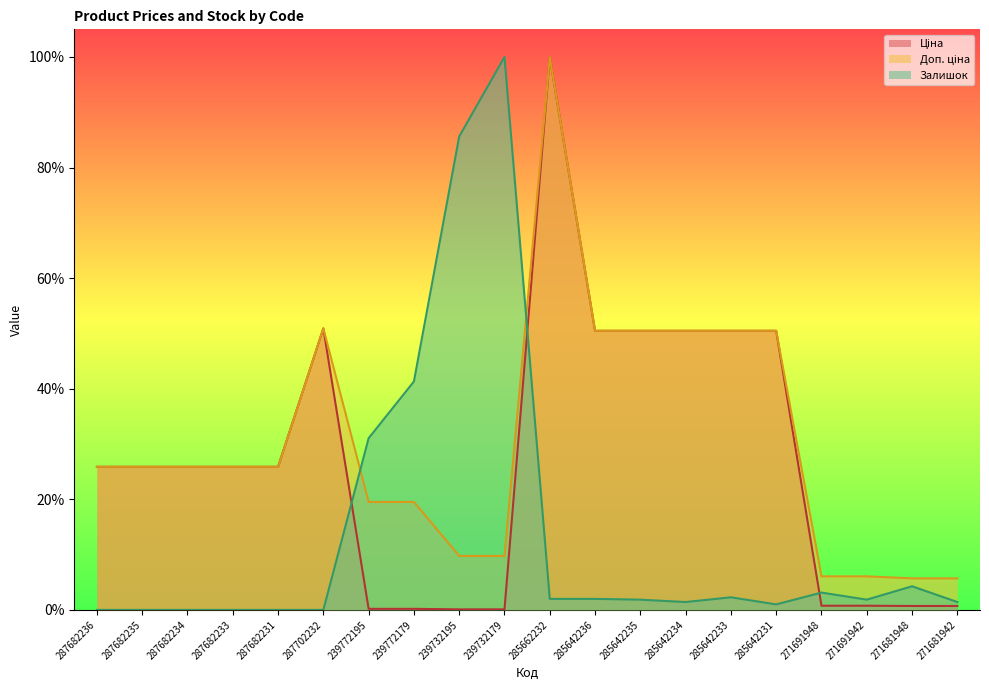

True or false: Залишок and Доп. ціна intersect in this chart.

True